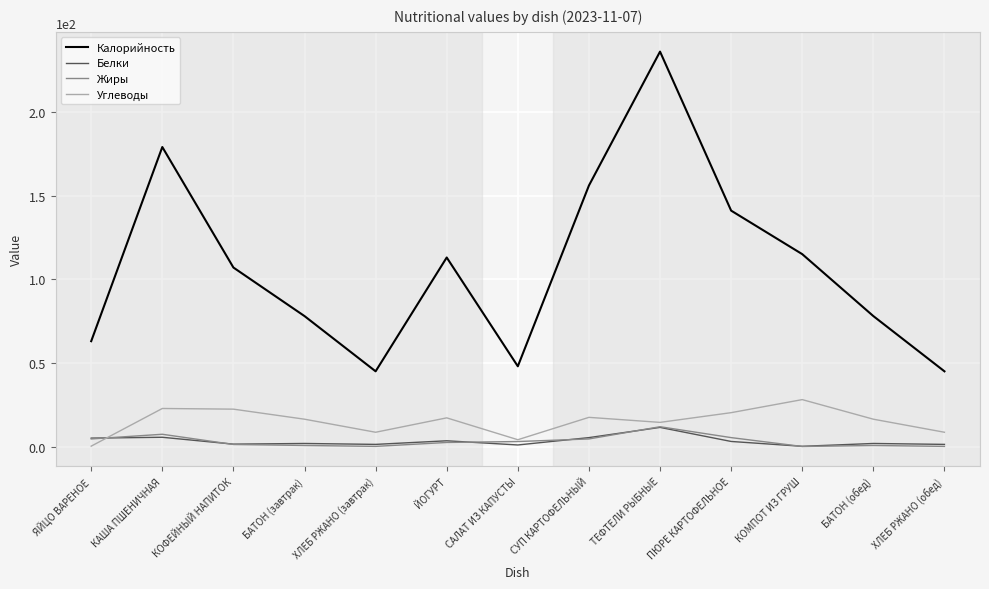

Which series changed the most between КОФЕЙНЫЙ НАПИТОК and ХЛЕБ РЖАНО (завтрак)?

Калорийность